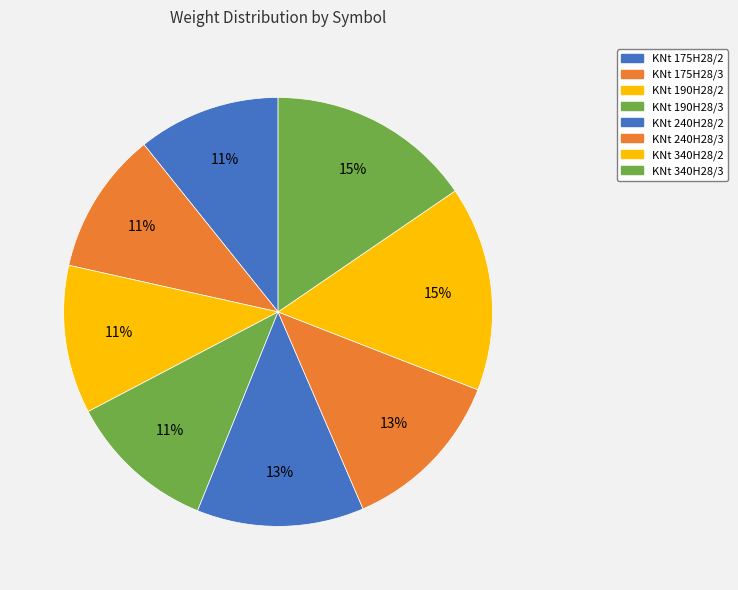

Count the number of slices in the pie.

8